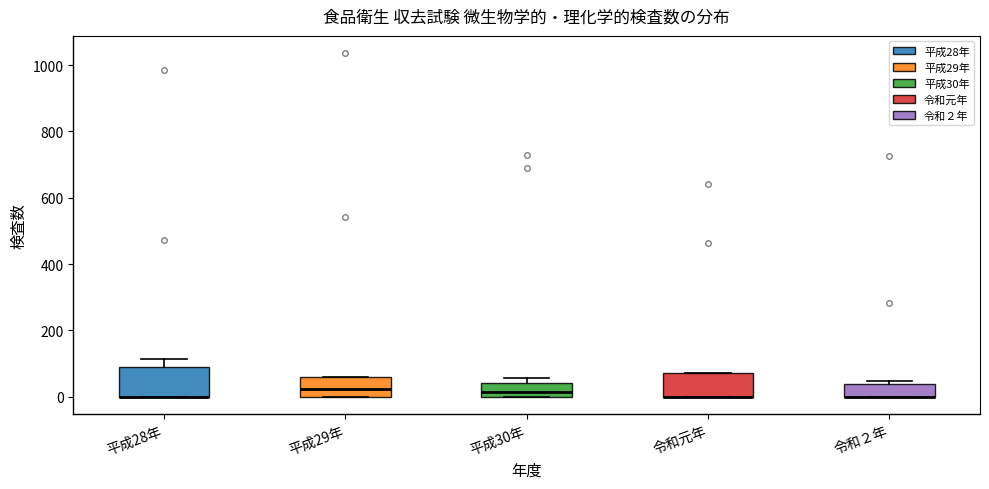

Reading left to right, transcribe this box plot: for each box, give where its median line is, the range the box spans, and where its two whiskers end, as read against the y-axis. The values are not printed on the chart, so give them approximately, as read against the axis.

平成28年: median 0 (drawn on the box's lower edge), box 0 to 100, whiskers 0 to 120
平成29年: median 20, box 0 to 60, whiskers 0 to 60
平成30年: median 20, box 0 to 40, whiskers 0 to 60
令和元年: median 0 (drawn on the box's lower edge), box 0 to 80, whiskers 0 to 80
令和２年: median 0 (drawn on the box's lower edge), box 0 to 40, whiskers 0 to 40 (just above the box's upper edge)